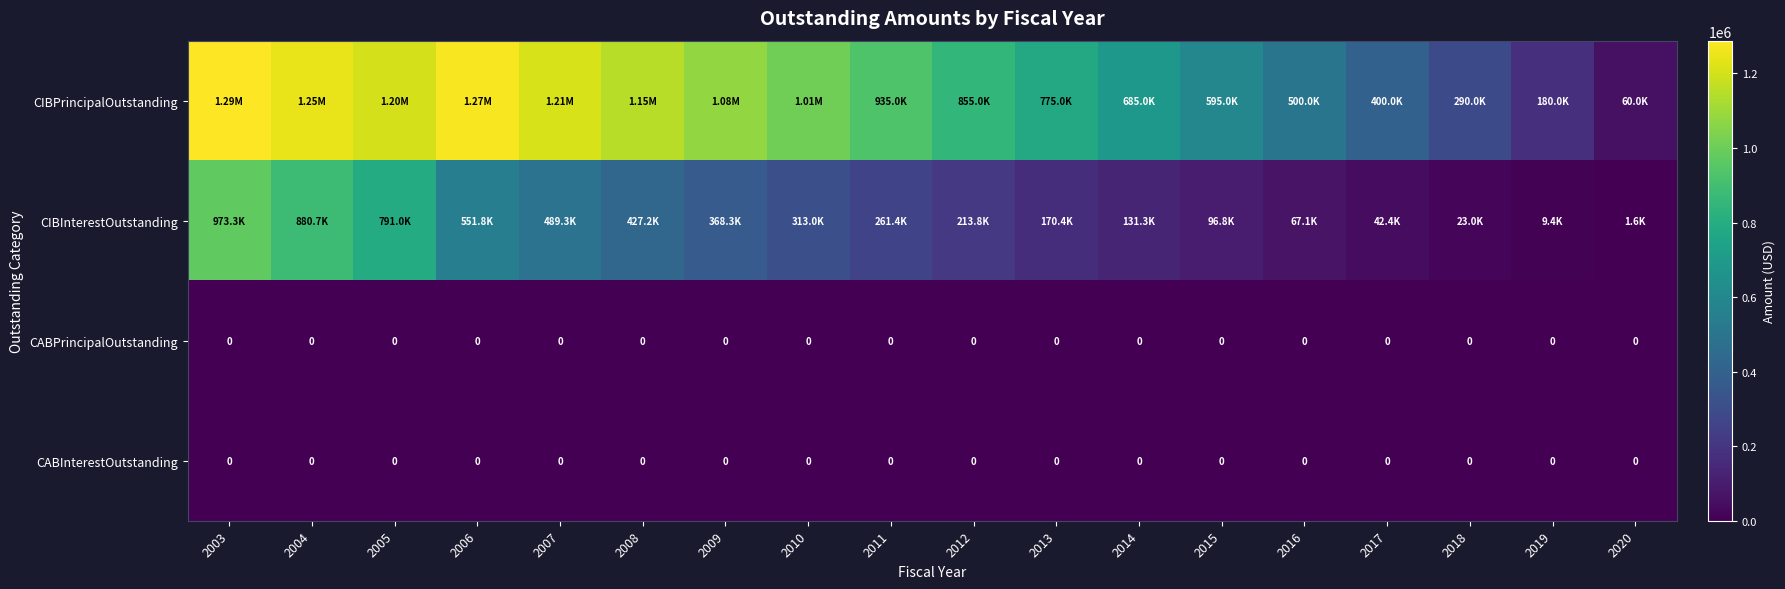

Which series changed the most between 2013 and 2014?

CIBPrincipalOutstanding